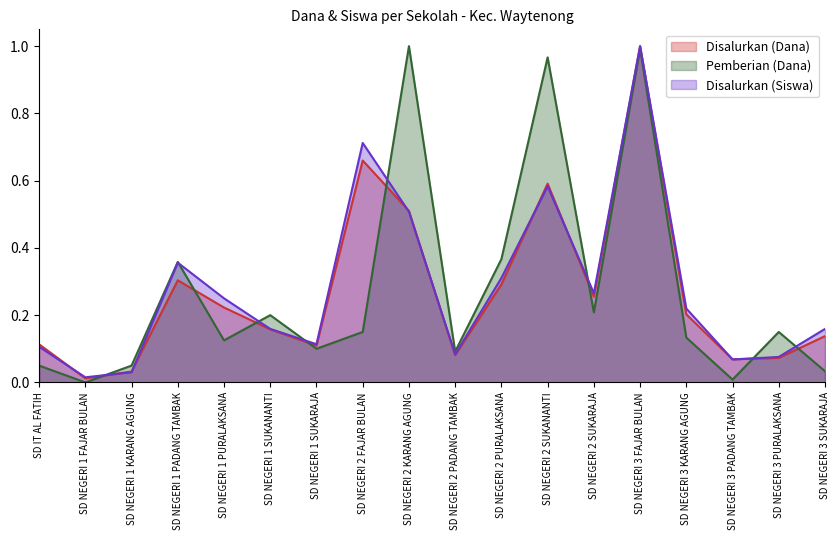

How many data points does each series have?

18